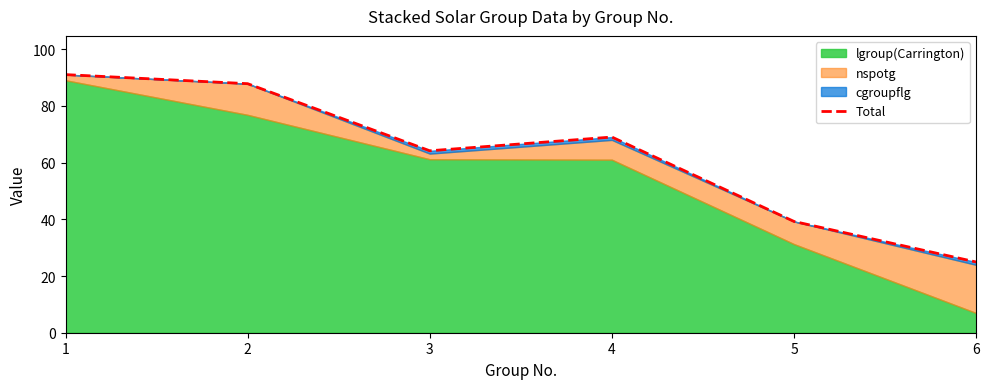

At which label is the value closest to 57?

3